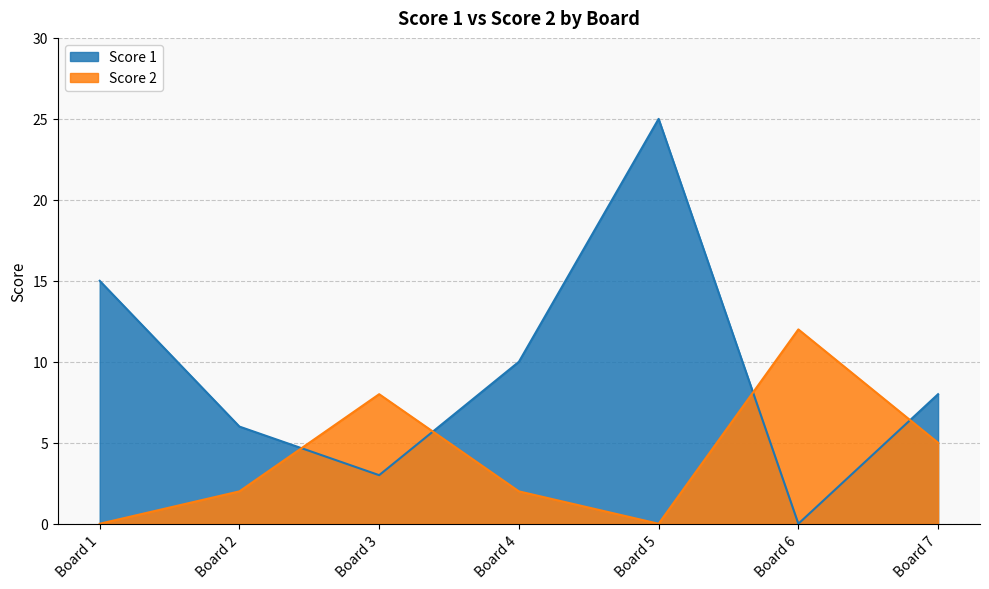

At which category does Score 1 reach its first local valley?

Board 3